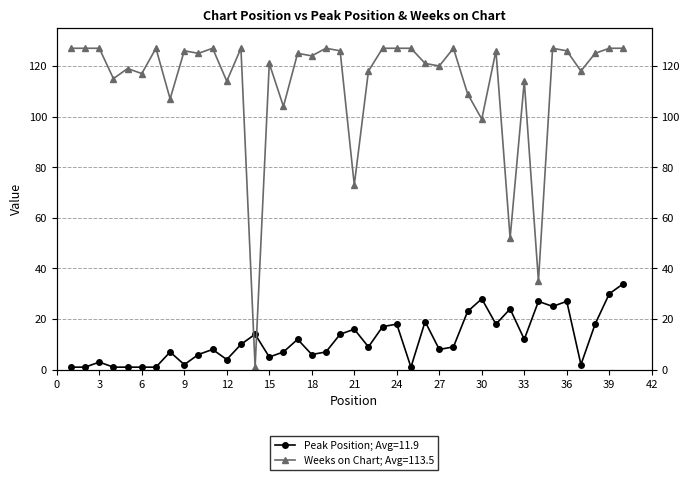

At how many categories does at least one series exceed 35?

38